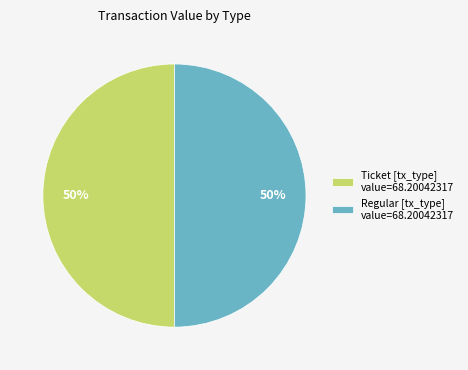

Is it true that Ticket [tx_type] value=68.20042317 is 50% of the pie?

True